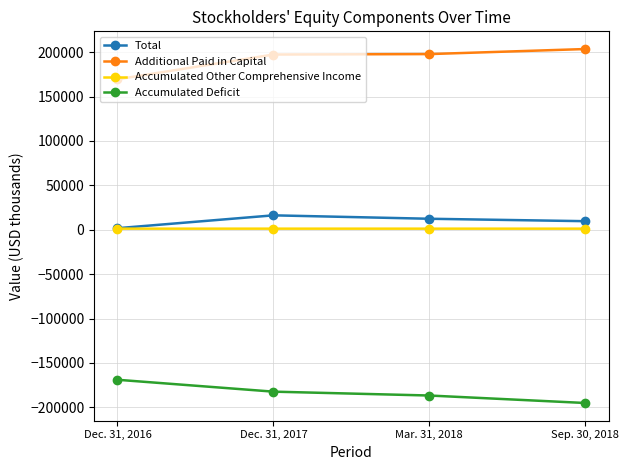

What is the label of the 1st point from the right?

Sep. 30, 2018